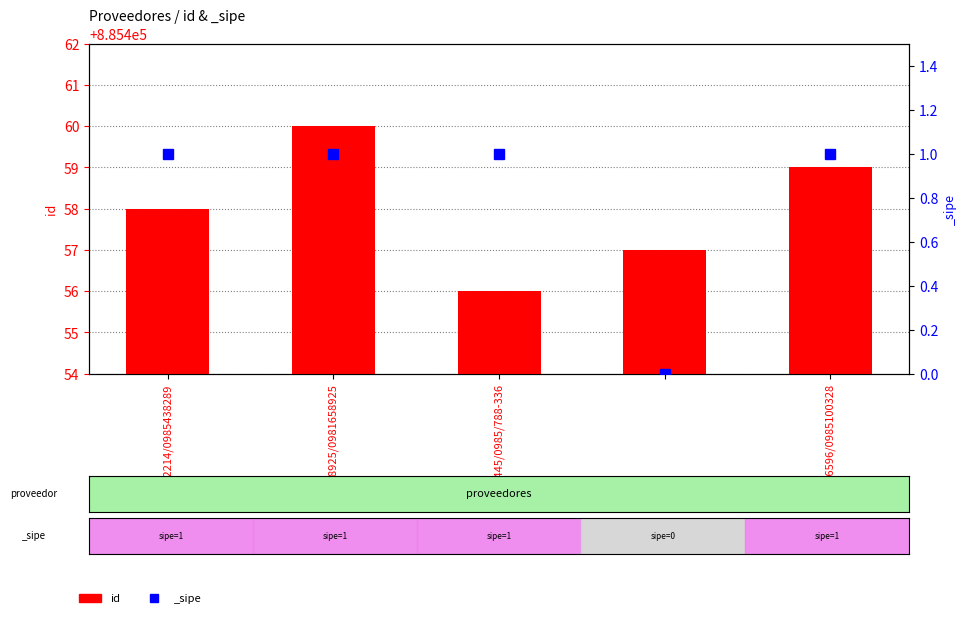

Approximately how many times larger is the value at 20445/0985/788-336 compared to 206596/0985100328?

1.0